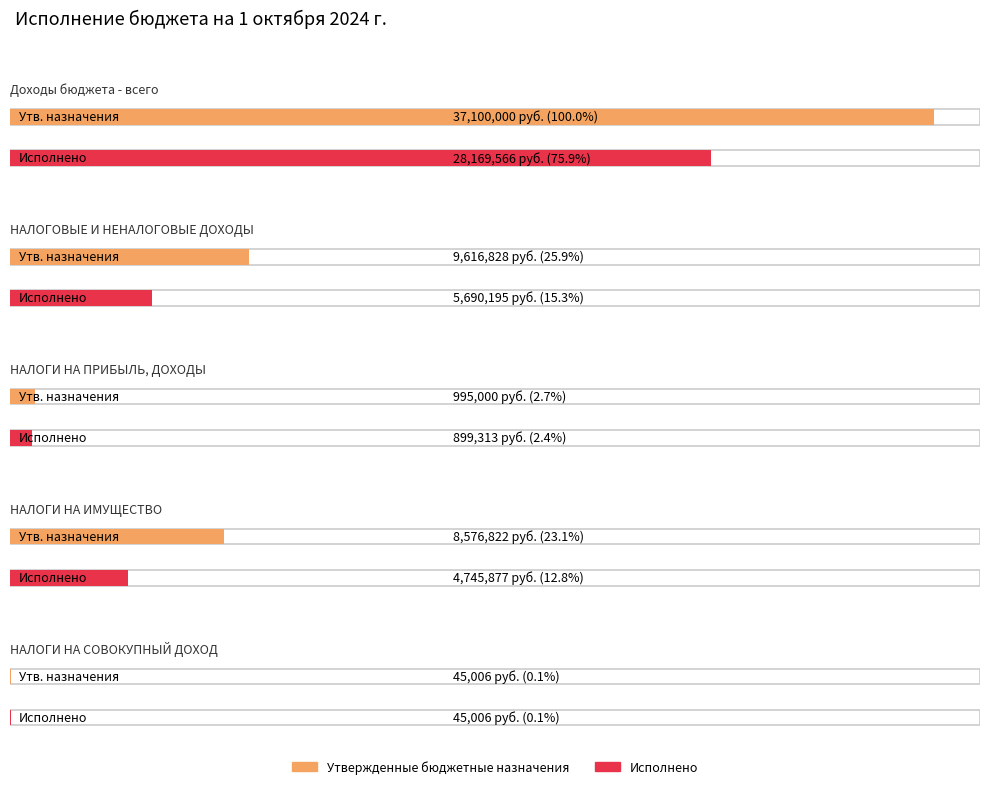

List the series in order of their overall mean, highest first.

Утвержденные бюджетные назначения, Исполнено